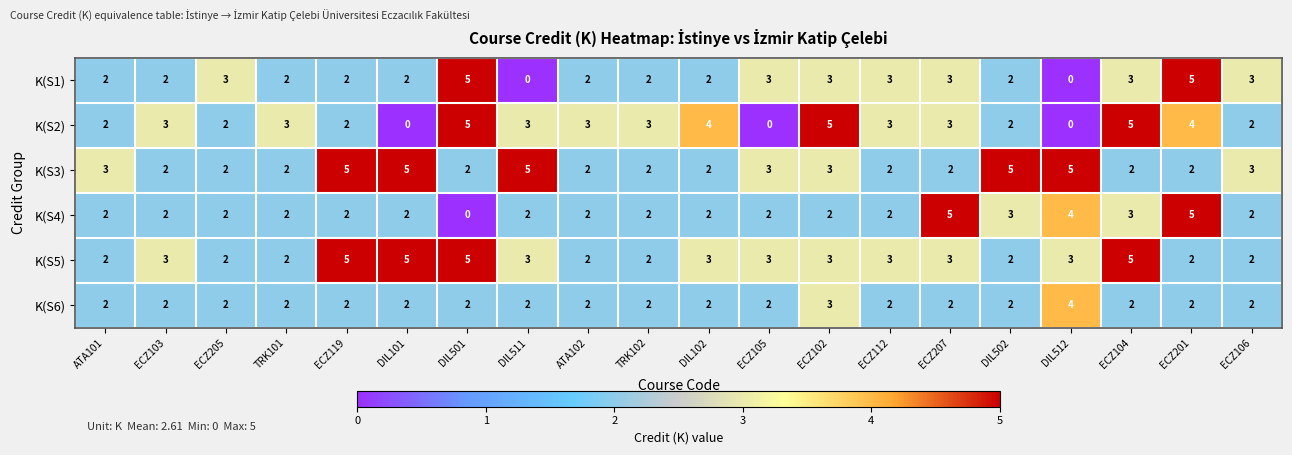

What is the spread (max minus min) of values at ECZ104?

3